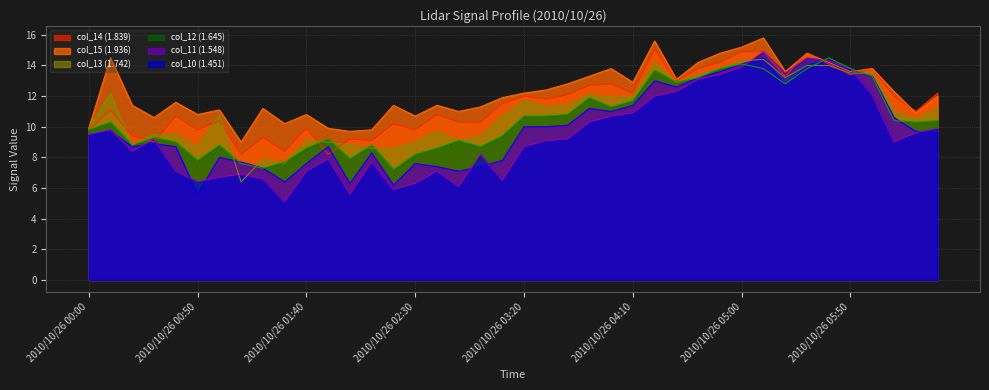

Is the value of col_10 (1.451) at 2010/10/26 02:30 greater than the value of col_15 (1.936) at 2010/10/26 00:50?

No